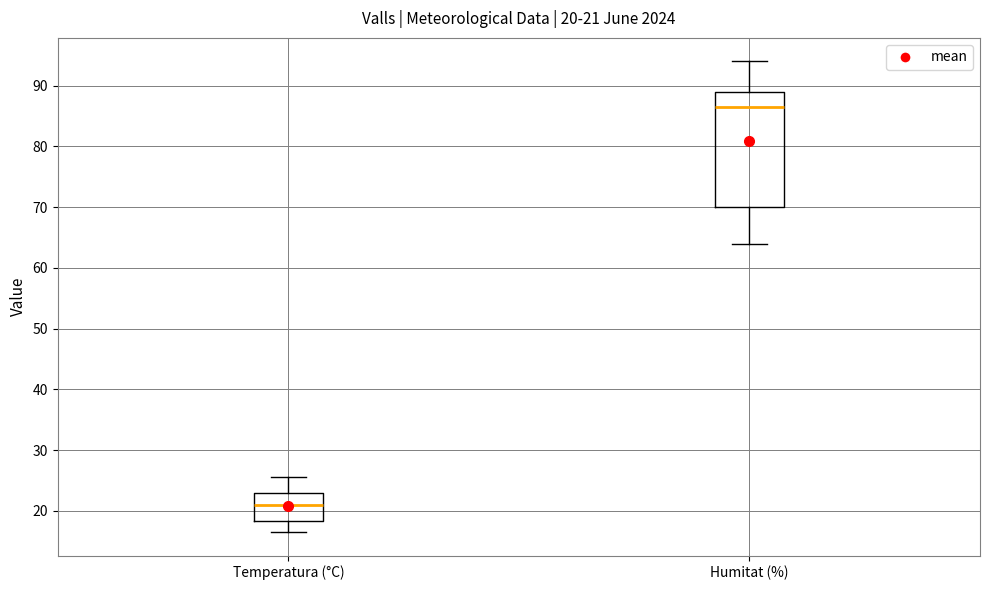

Comparing the boxes themselves (not the whiskers), which one is the tallest?

Humitat (%)